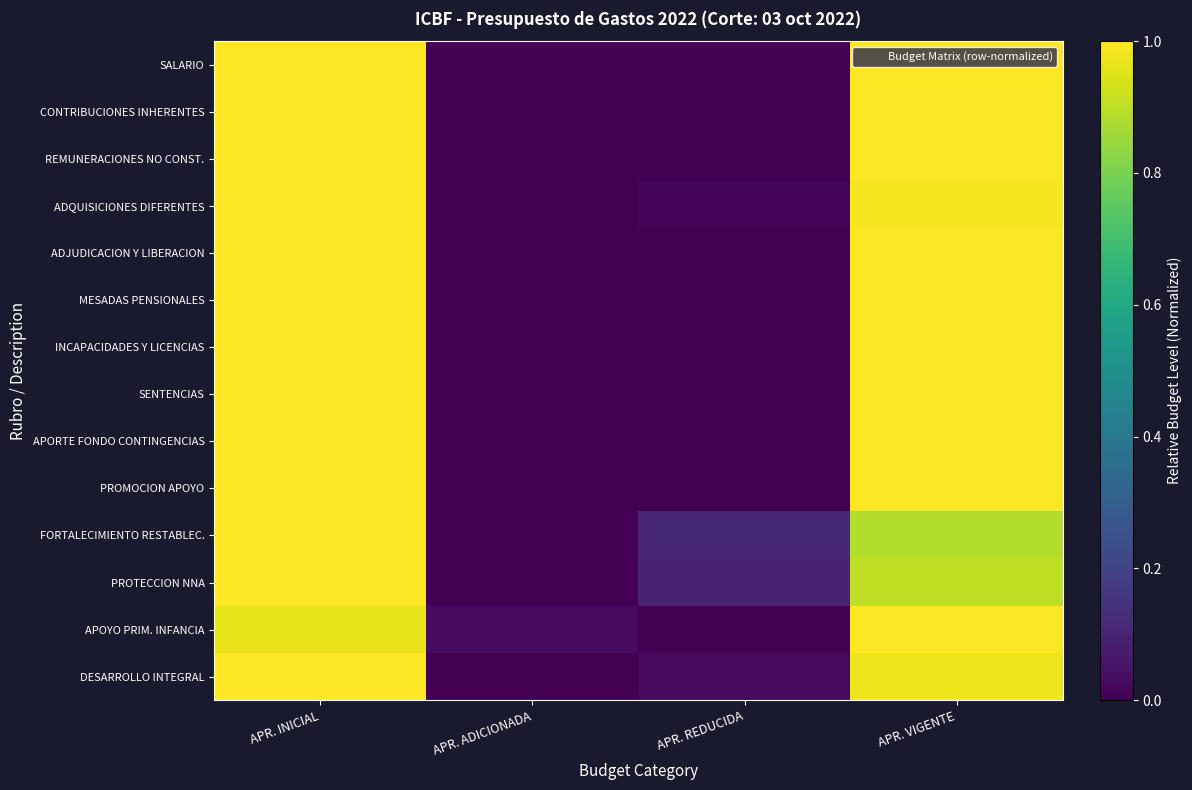

Which has a higher value, APR. VIGENTE or APR. REDUCIDA?

APR. VIGENTE